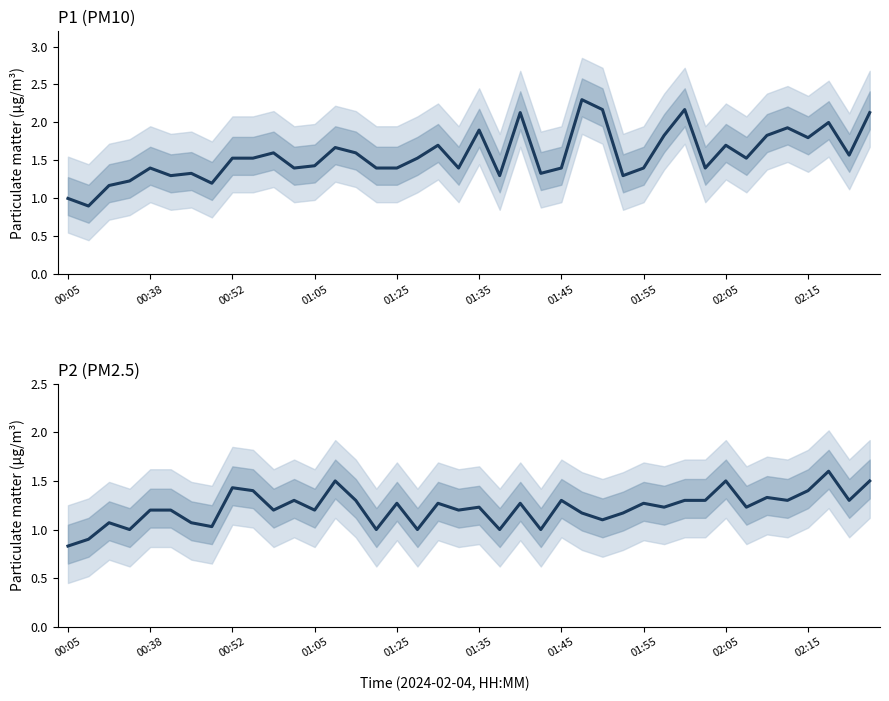

Count the number of data series in this chart.

2